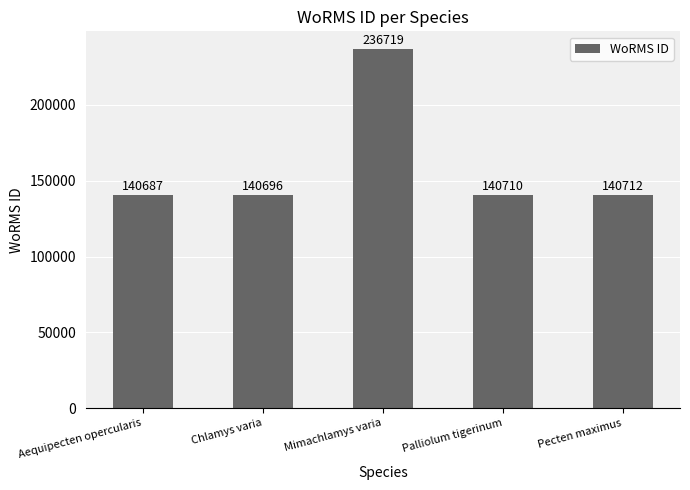

Is it true that the value at Palliolum tigerinum is 140710?

True